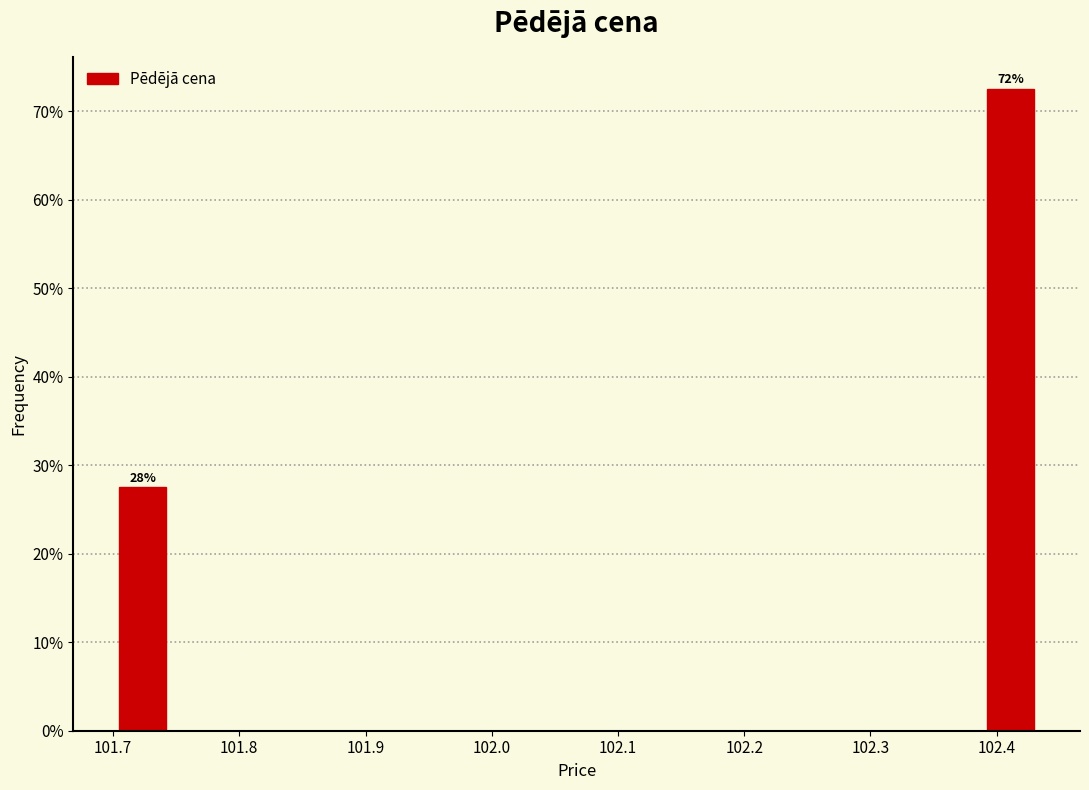

Over which range of the x-axis is the bar tallest?

102.38 to 102.44